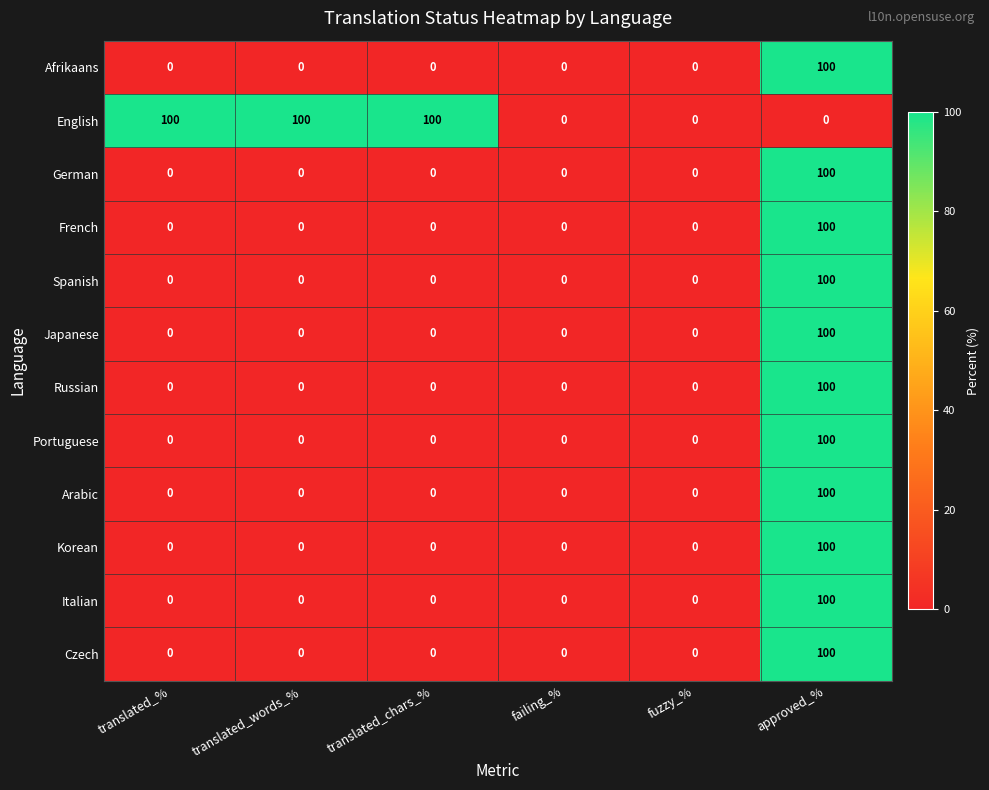

What is the sum of all Spanish values?

100